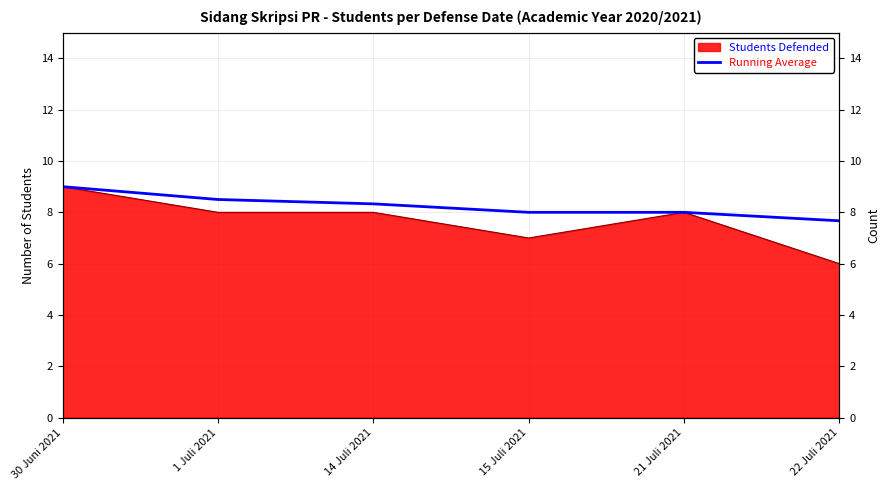

What is the sum of all values?

49.5